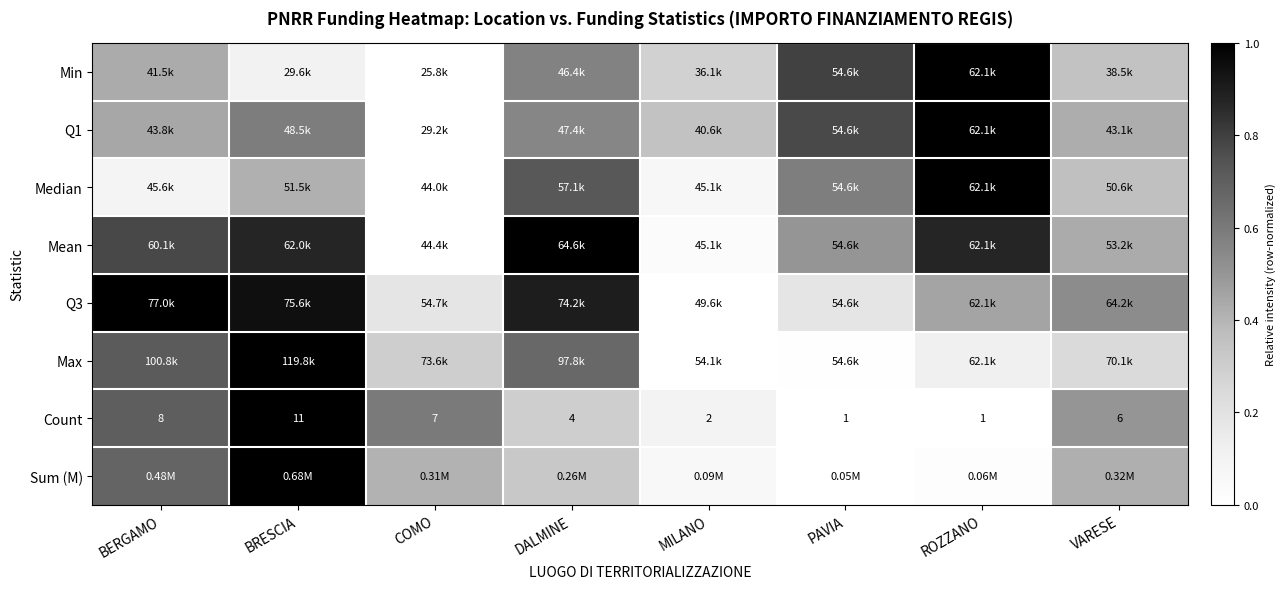

Where does the Count series first go above 6?

BERGAMO